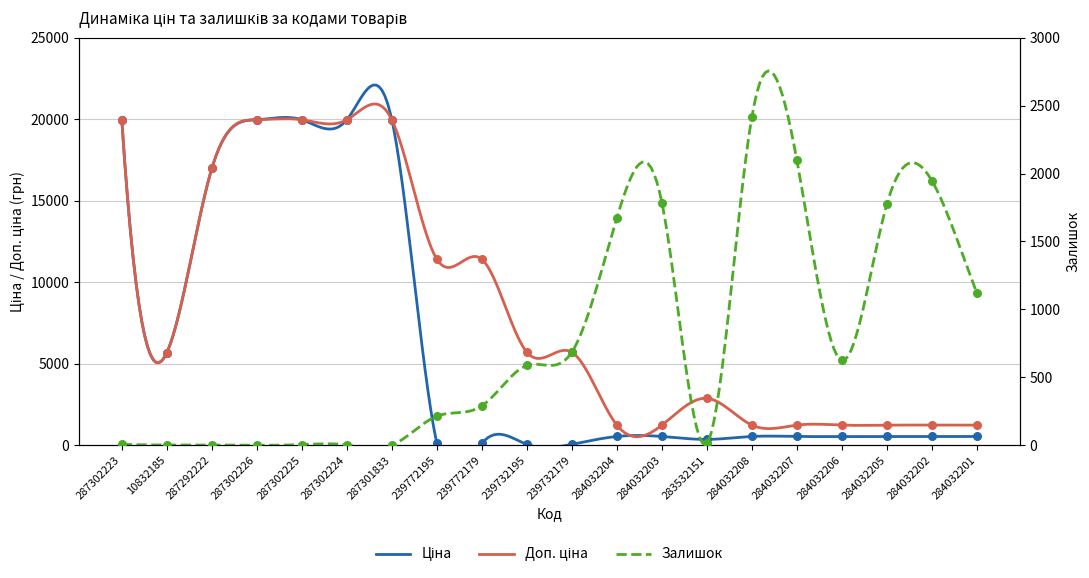

Is the value of Залишок at 287302225 greater than the value of Ціна at 284032201?

No